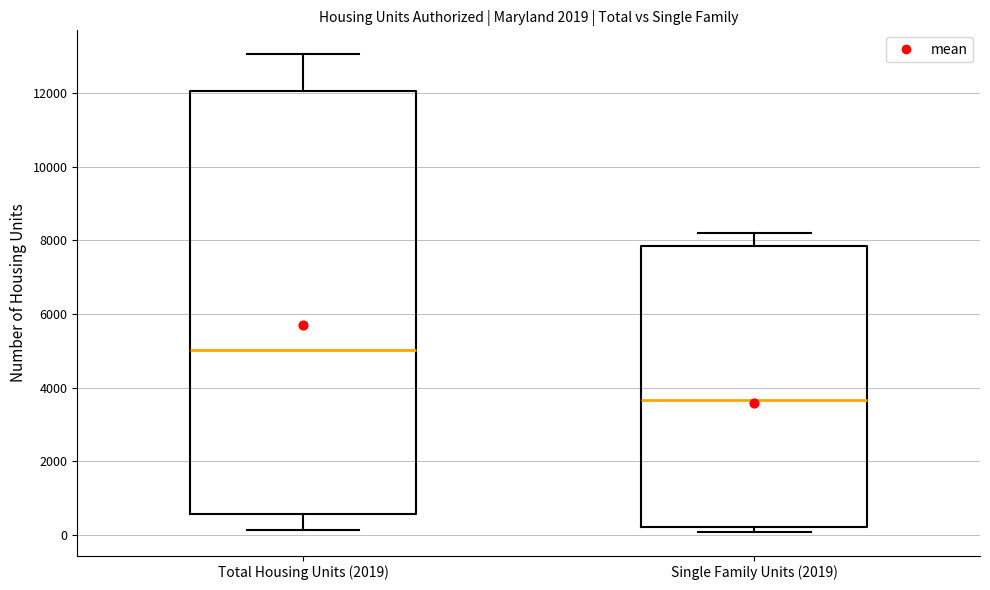

Where does the upper whisker of the box for Total Housing Units (2019) end on the y-axis? The values are not printed on the chart, so give them approximately, as read against the axis.

13000